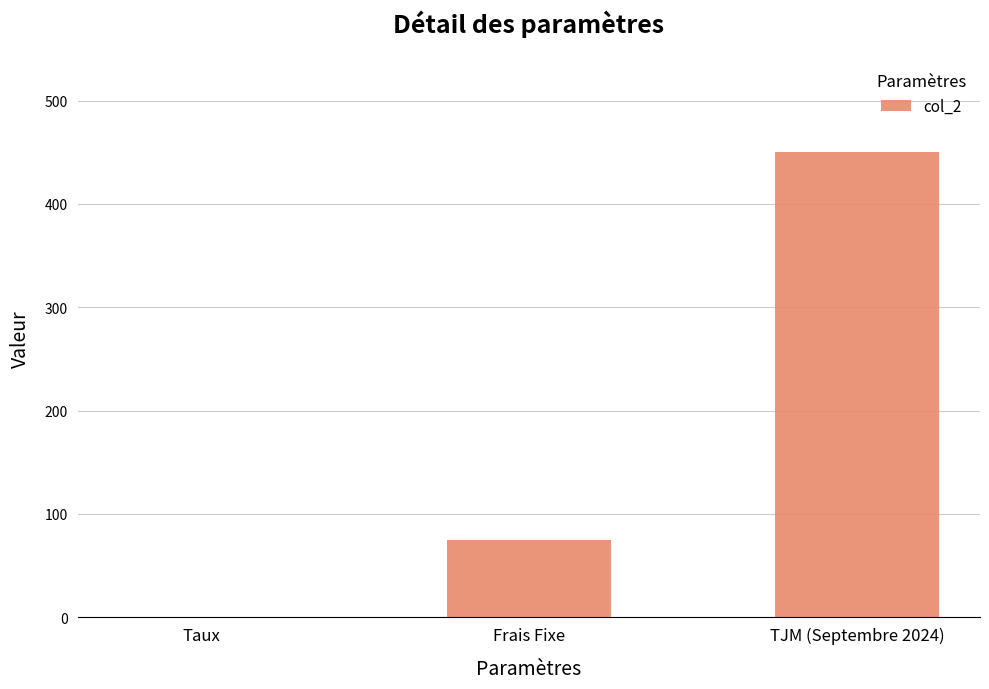

What is the approximate value at Frais Fixe?

75.0